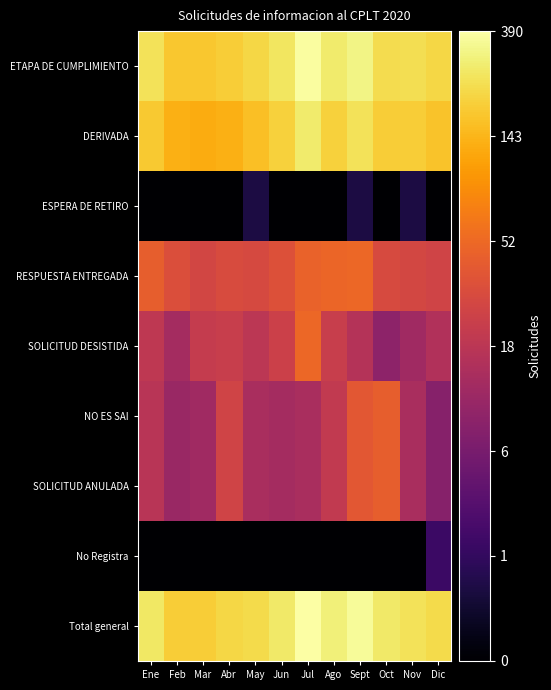

At which category is the sum across all series the highest?

Sept